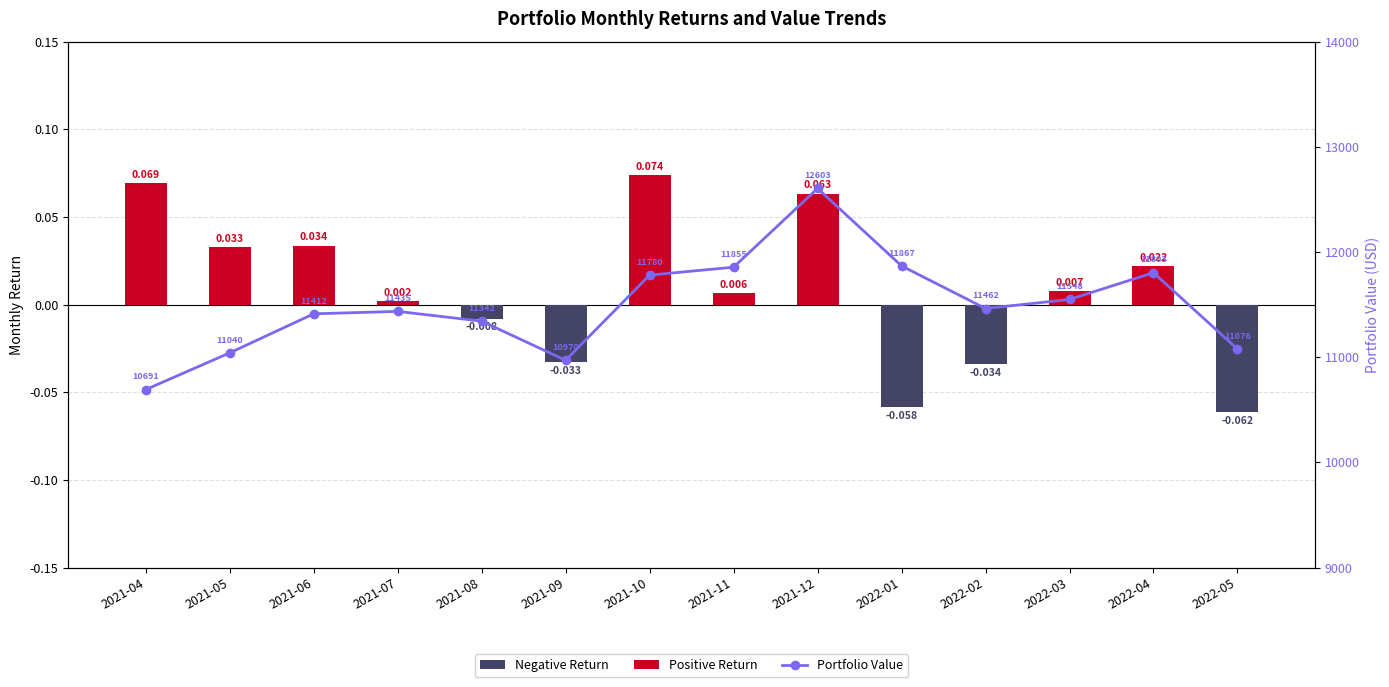

Reading left to right, extract all data points from this chart.

Negative Return: 2021-04=0.0	2021-05=0.0	2021-06=0.0	2021-07=0.0	2021-08=-0.0	2021-09=-0.0	2021-10=0.0	2021-11=0.0	2021-12=0.0	2022-01=-0.1	2022-02=-0.0	2022-03=0.0	2022-04=0.0	2022-05=-0.1
Positive Return: 2021-04=0.1	2021-05=0.0	2021-06=0.0	2021-07=0.0	2021-08=0.0	2021-09=0.0	2021-10=0.1	2021-11=0.0	2021-12=0.1	2022-01=0.0	2022-02=0.0	2022-03=0.0	2022-04=0.0	2022-05=0.0
Portfolio Value: 2021-04=10691.2	2021-05=11040.4	2021-06=11411.6	2021-07=11434.8	2021-08=11341.8	2021-09=10970.0	2021-10=11779.6	2021-11=11854.9	2021-12=12603.5	2022-01=11867.2	2022-02=11462.2	2022-03=11548.2	2022-04=11802.7	2022-05=11076.4